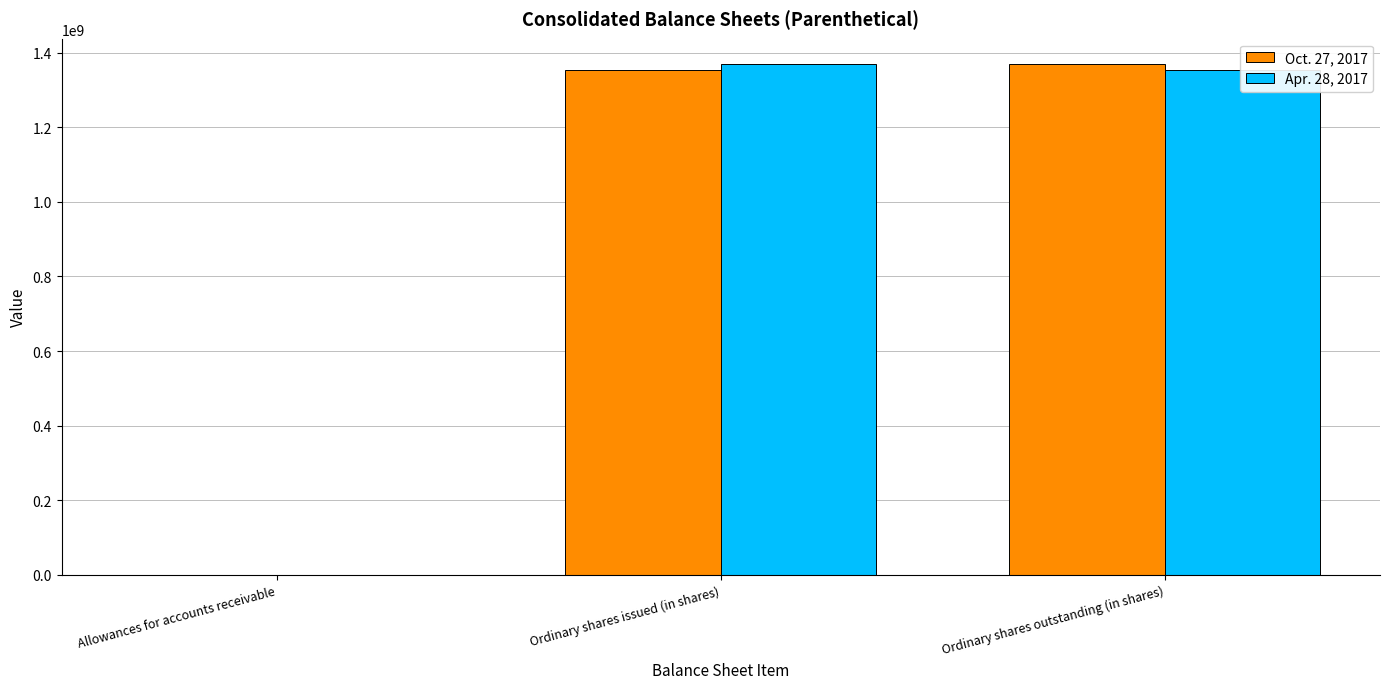

What is the greatest value displayed?

1369424818